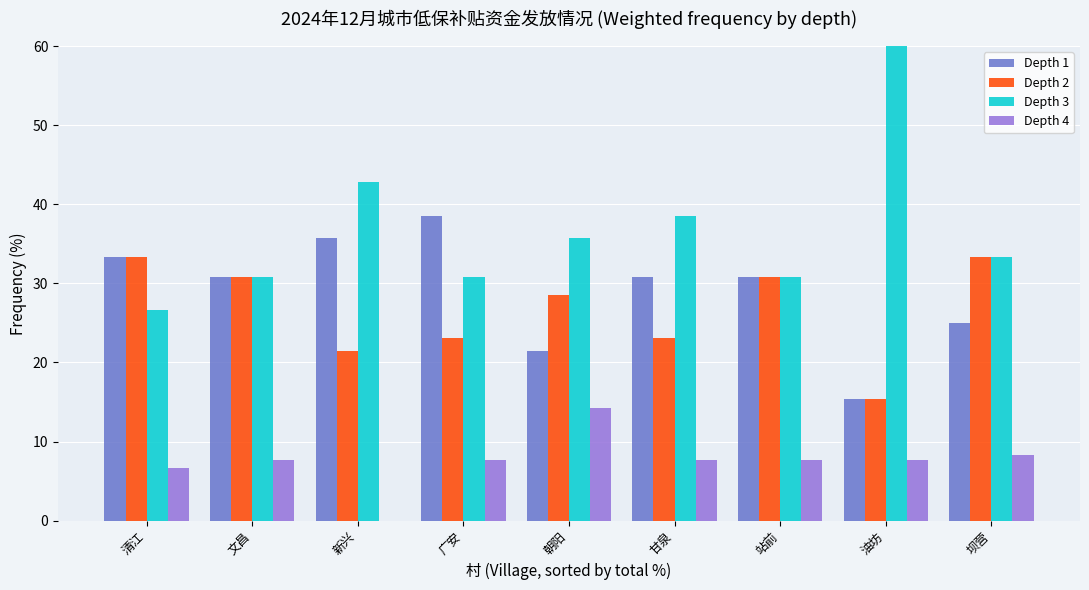

Reading left to right, transcribe all the data shown in this chart.

Depth 1: 33.3	30.8	35.7	38.5	21.4	30.8	30.8	15.4	25.0
Depth 2: 33.3	30.8	21.4	23.1	28.6	23.1	30.8	15.4	33.3
Depth 3: 26.7	30.8	42.9	30.8	35.7	38.5	30.8	61.5	33.3
Depth 4: 6.7	7.7	0.0	7.7	14.3	7.7	7.7	7.7	8.3